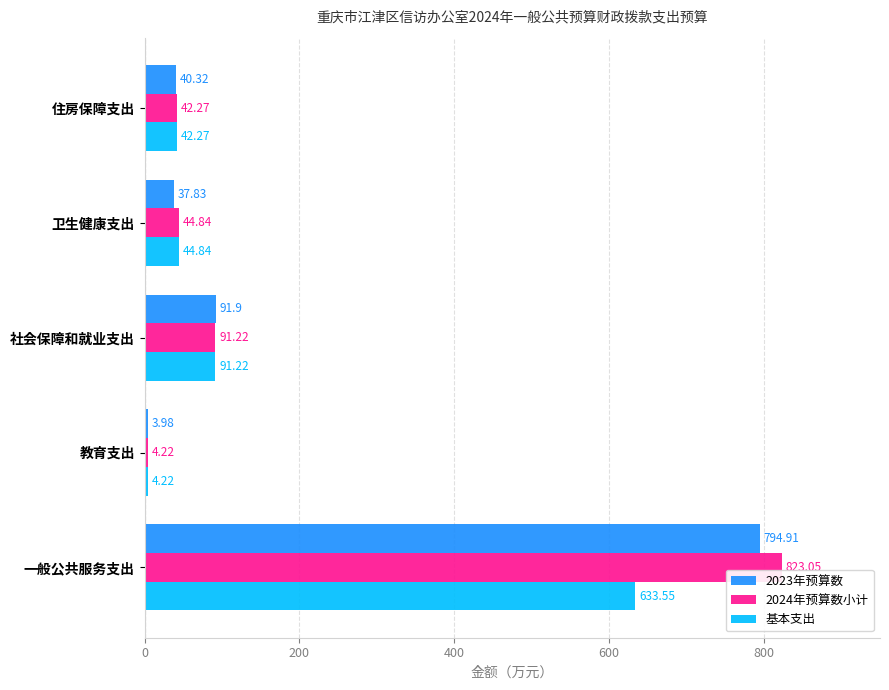

At which category does the chart reach its minimum across all series?

教育支出